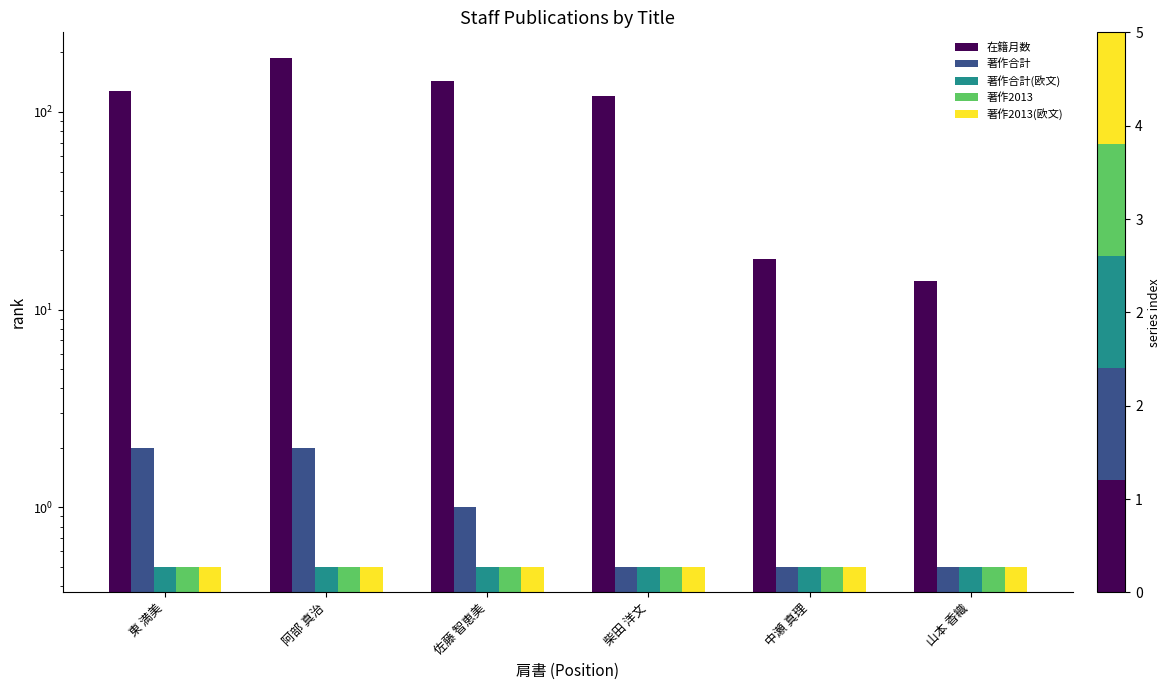

True or false: 著作合計(欧文) has a value of 0.5 at 山本 香織.

True